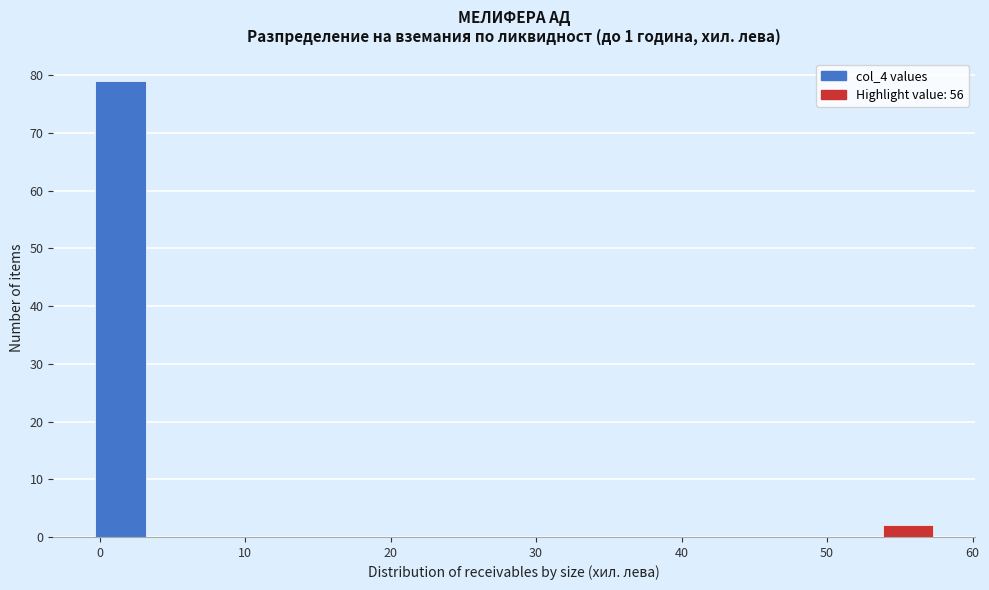

Around what value on the x-axis is the tallest bar? Give the approximate position of its centre, as read against the axis.

1